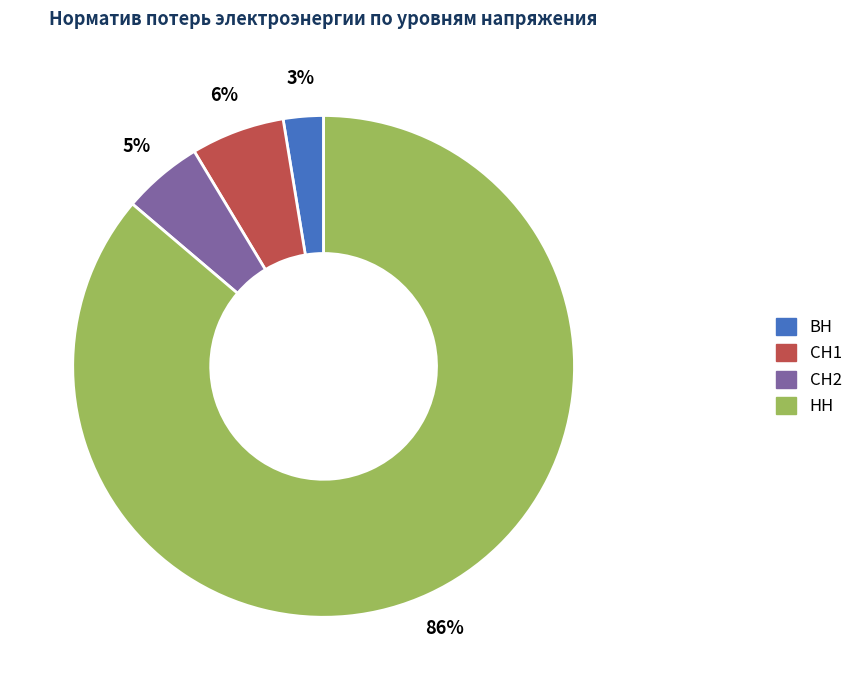

To the nearest percent, what is the average slice percentage?

25%